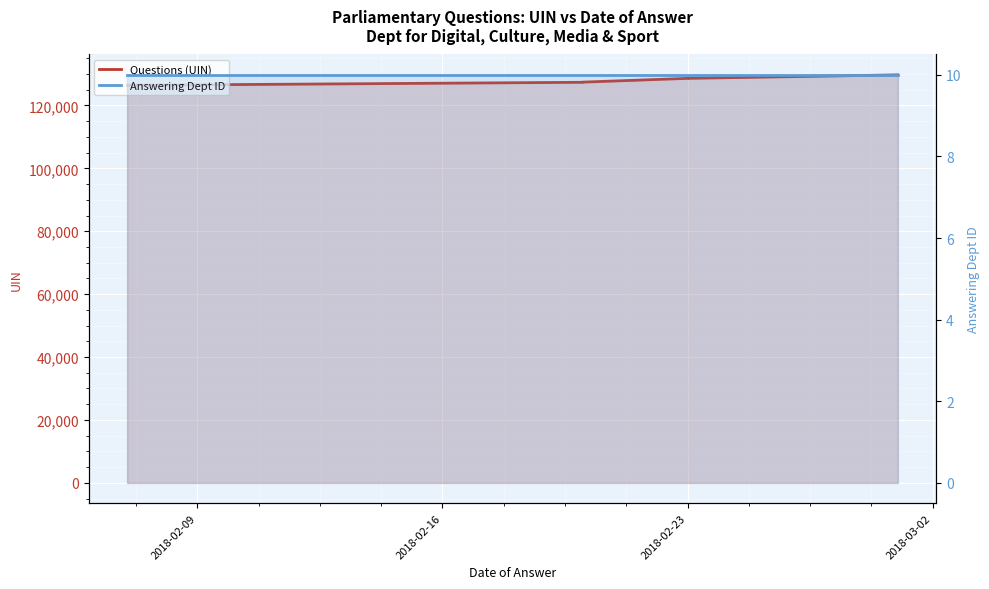

What is the label of the 10th point from the right?

2018-02-09